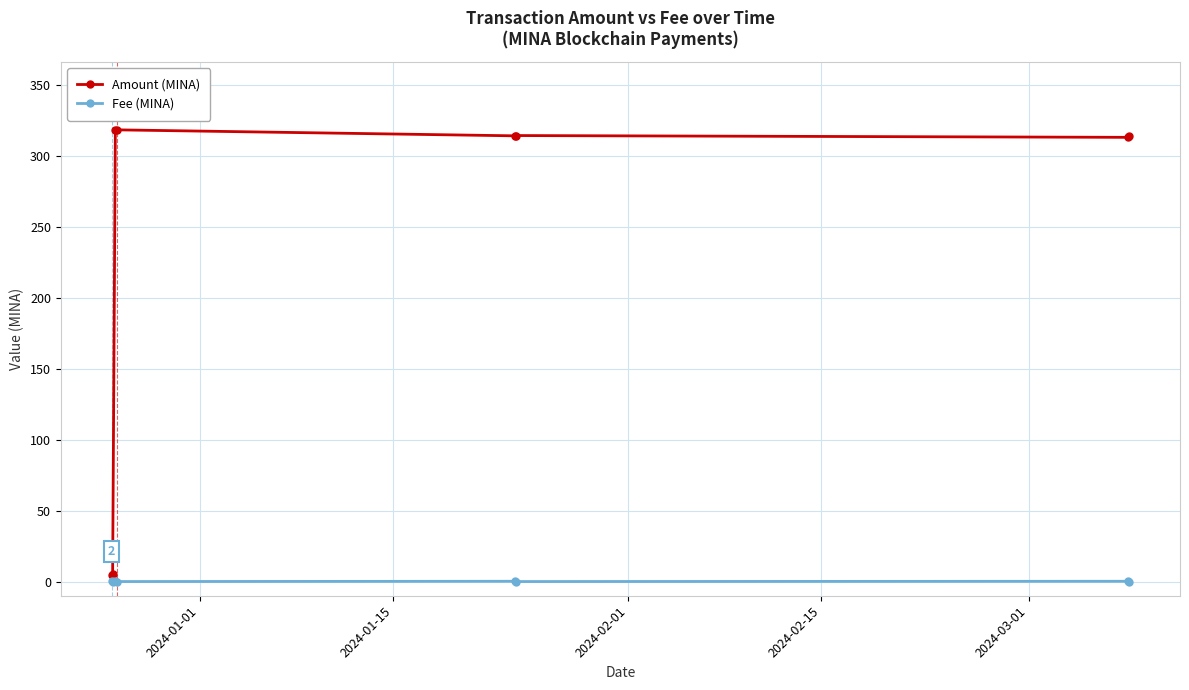

True or false: Fee (MINA) and Amount (MINA) cross at least once.

False